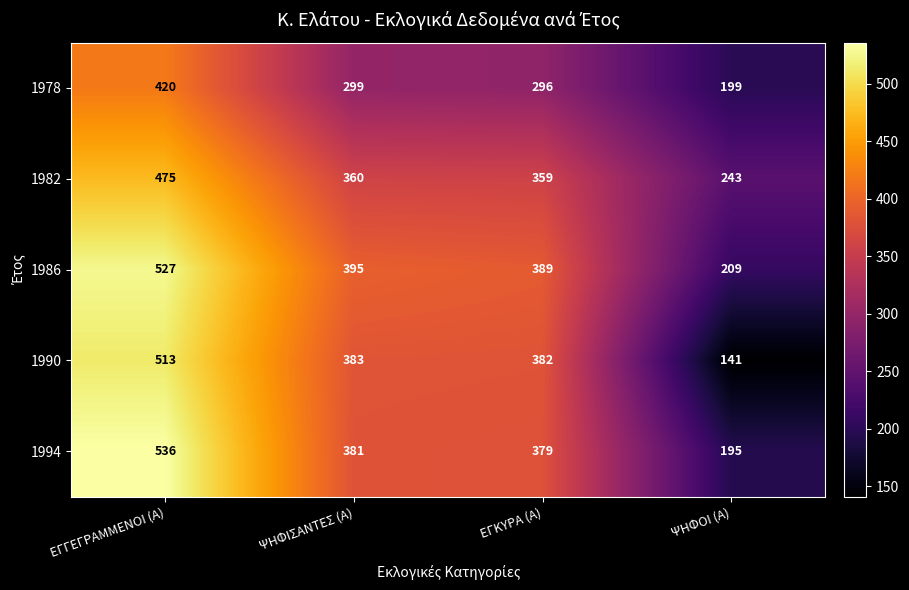

True or false: 1994 has a value of 536 at ΕΓΓΕΓΡΑΜΜΕΝΟΙ (Α).

True